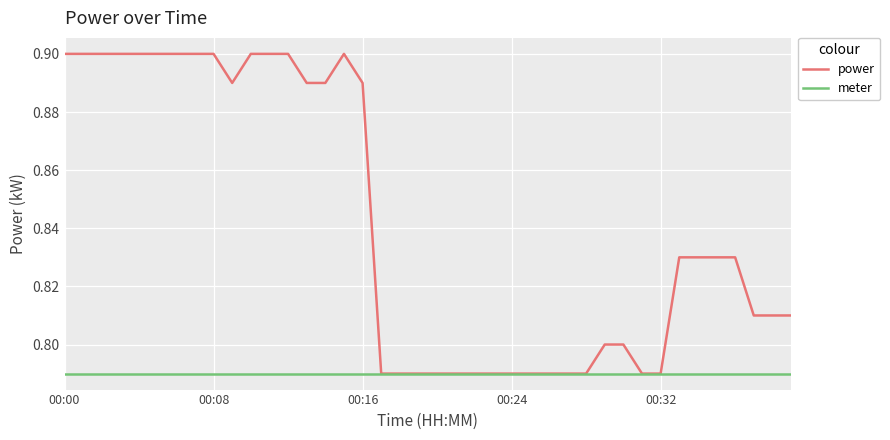

Rank the series by their average value, from lowest to highest.

meter, power